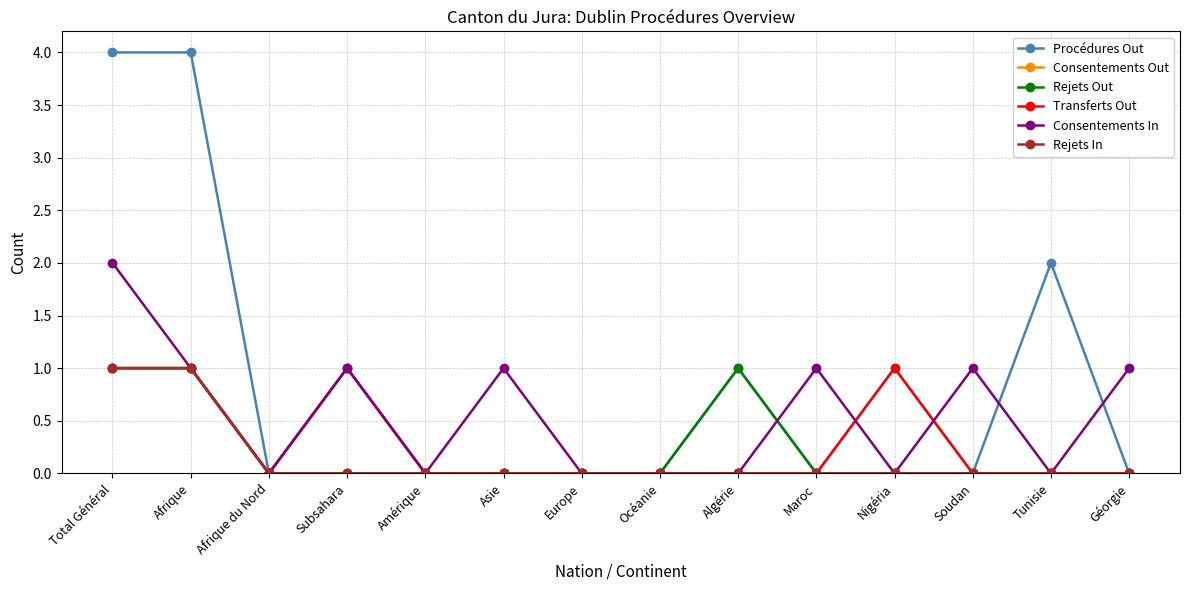

Reading right to left, transcribe all the data shown in this chart.

Procédures Out: Géorgie=0	Tunisie=2	Soudan=0	Nigéria=1	Maroc=0	Algérie=1	Océanie=0	Europe=0	Asie=0	Amérique=0	Subsahara=1	Afrique du Nord=0	Afrique=4	Total Général=4
Consentements Out: Géorgie=0	Tunisie=0	Soudan=0	Nigéria=0	Maroc=0	Algérie=0	Océanie=0	Europe=0	Asie=0	Amérique=0	Subsahara=0	Afrique du Nord=0	Afrique=1	Total Général=1
Rejets Out: Géorgie=0	Tunisie=0	Soudan=0	Nigéria=0	Maroc=0	Algérie=1	Océanie=0	Europe=0	Asie=0	Amérique=0	Subsahara=0	Afrique du Nord=0	Afrique=1	Total Général=1
Transferts Out: Géorgie=0	Tunisie=0	Soudan=0	Nigéria=1	Maroc=0	Algérie=0	Océanie=0	Europe=0	Asie=0	Amérique=0	Subsahara=1	Afrique du Nord=0	Afrique=1	Total Général=1
Consentements In: Géorgie=1	Tunisie=0	Soudan=1	Nigéria=0	Maroc=1	Algérie=0	Océanie=0	Europe=0	Asie=1	Amérique=0	Subsahara=1	Afrique du Nord=0	Afrique=1	Total Général=2
Rejets In: Géorgie=0	Tunisie=0	Soudan=0	Nigéria=0	Maroc=0	Algérie=0	Océanie=0	Europe=0	Asie=0	Amérique=0	Subsahara=0	Afrique du Nord=0	Afrique=1	Total Général=1